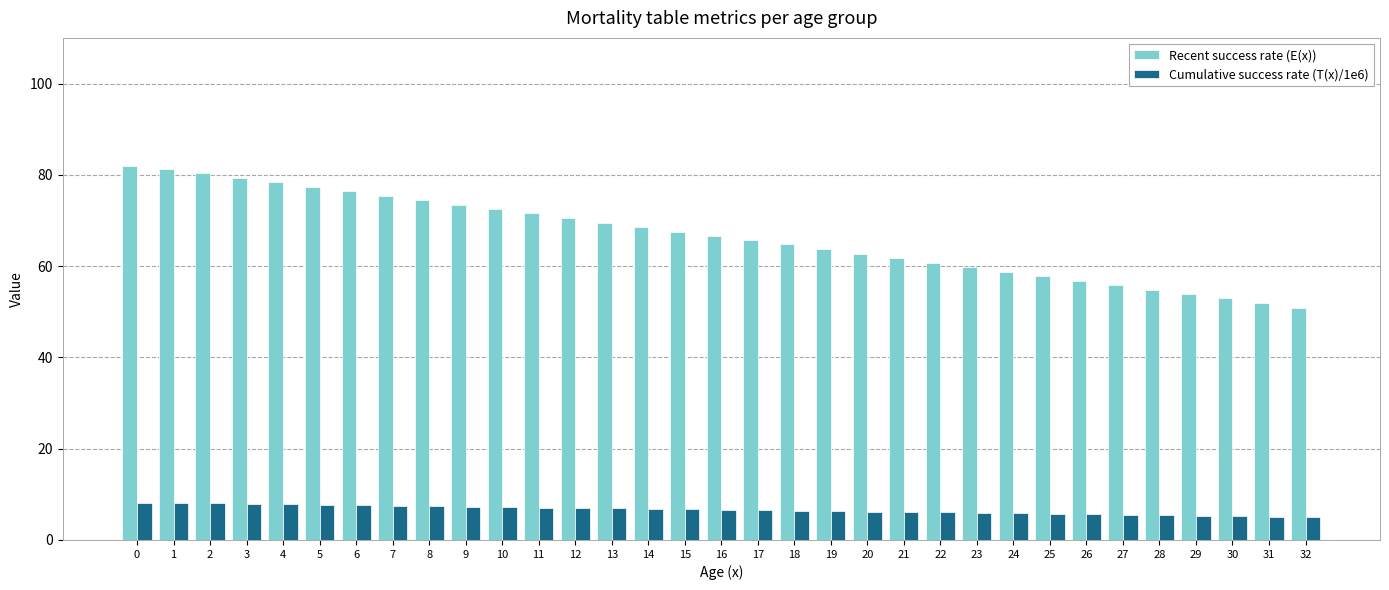

What is the sum of all Cumulative success rate (T(x)/1e6) values?

218.2